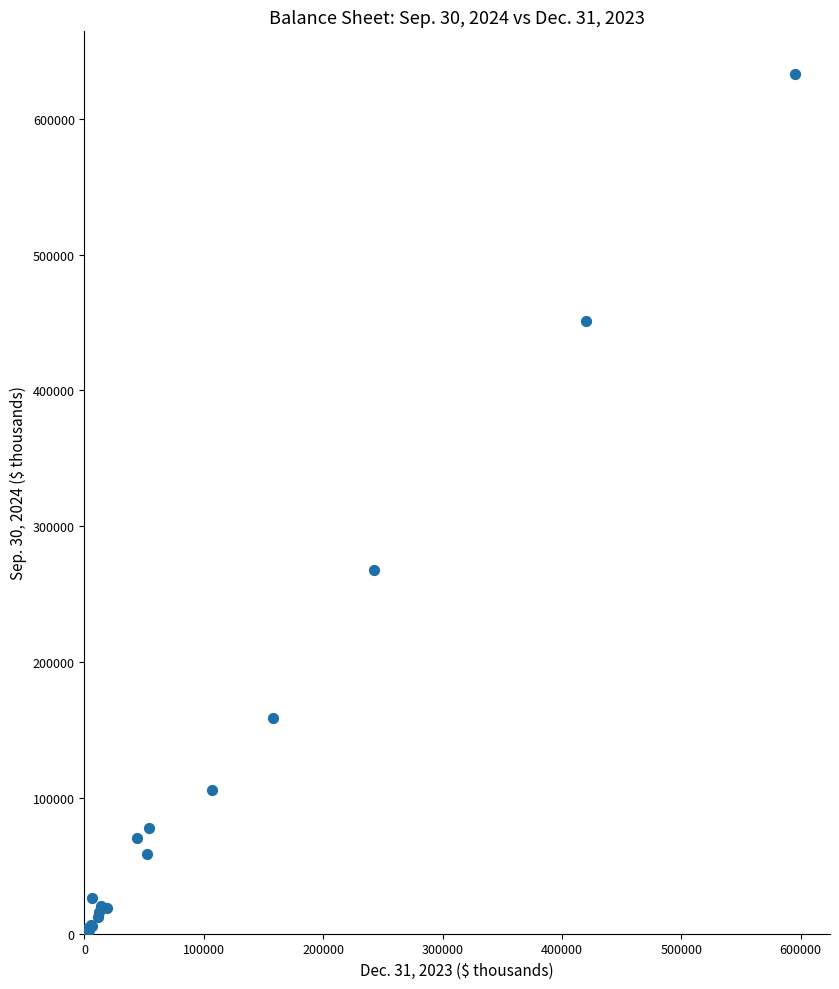

What Y value in the scatter plot is closest to 316381?

267605